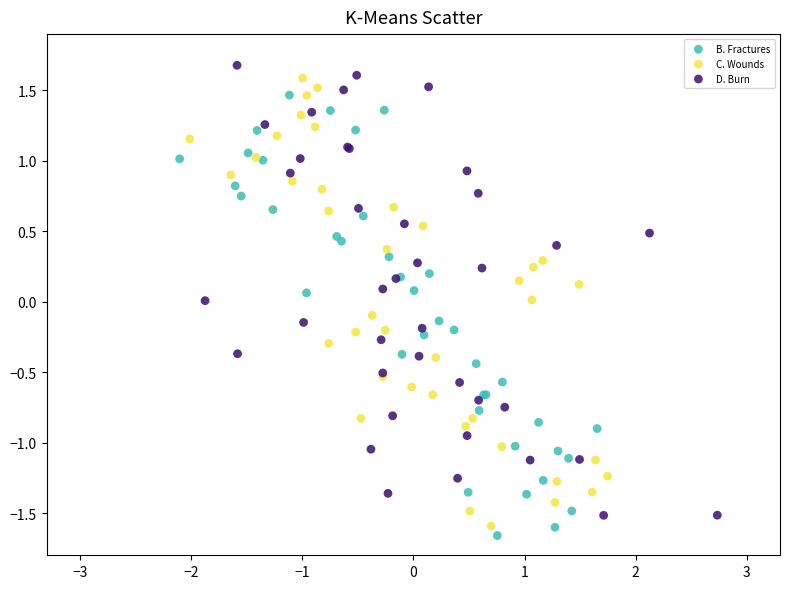

Which series has the widest spread of Y values?

D. Burn